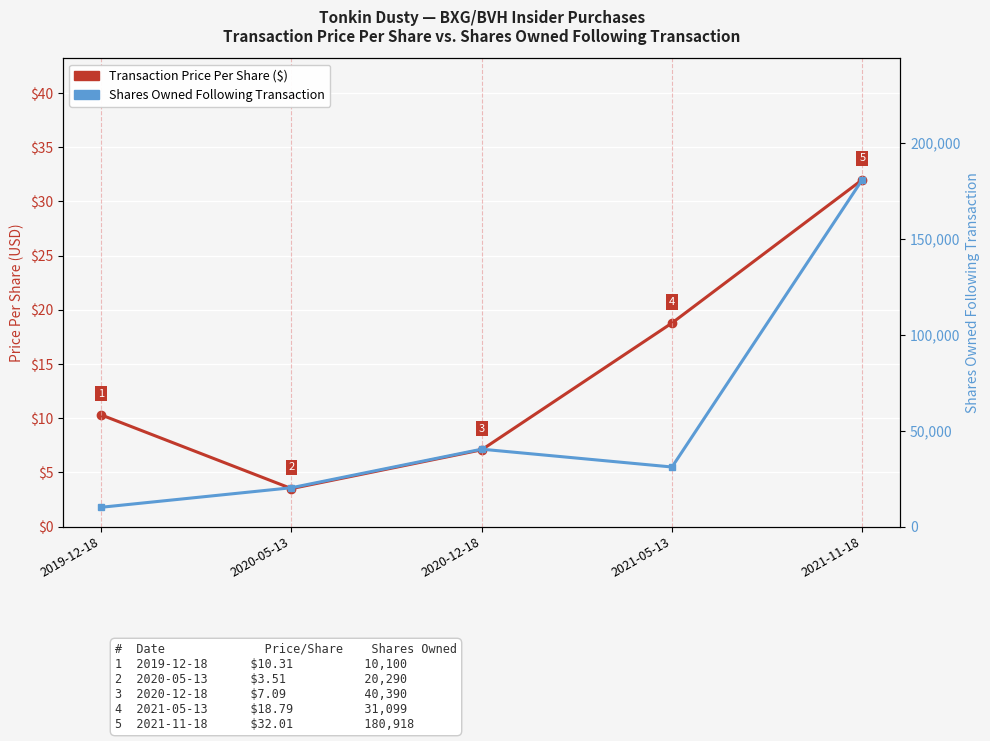

What is the average value of the Transaction Price Per Share ($) series?

14.3